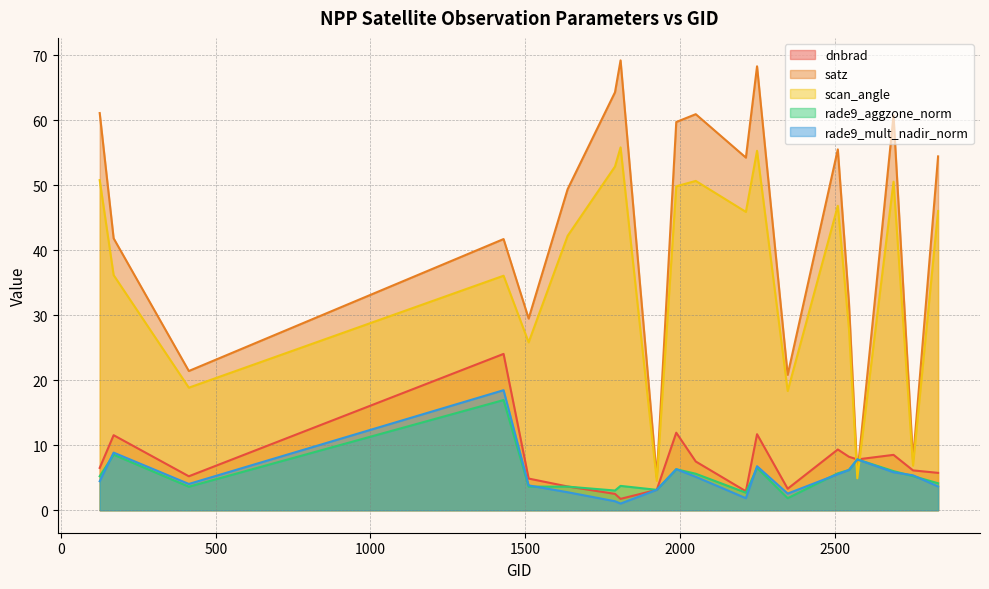

The value of rade9_aggzone_norm at 1430 is 11.2. True or false?

False